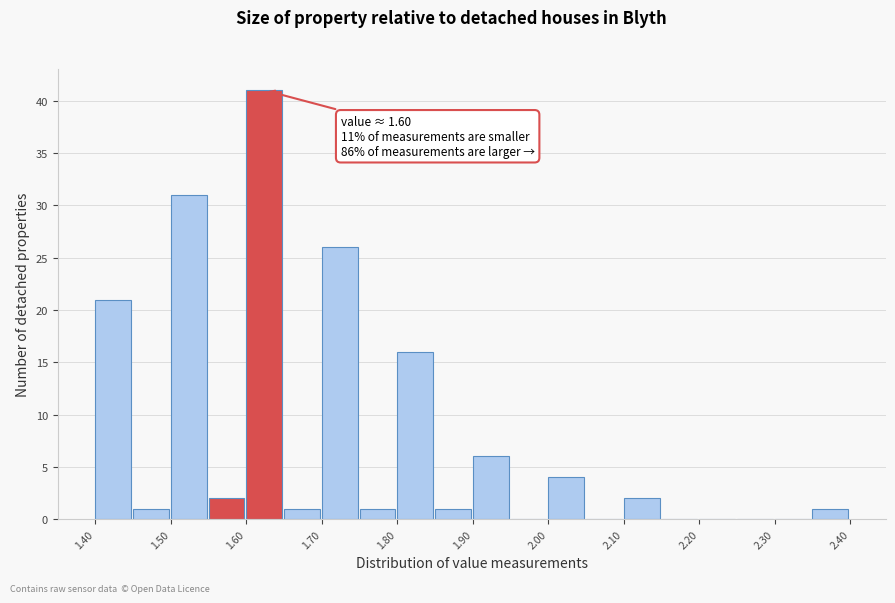

Which range on the x-axis has the tallest bar?

1.60 to 1.65